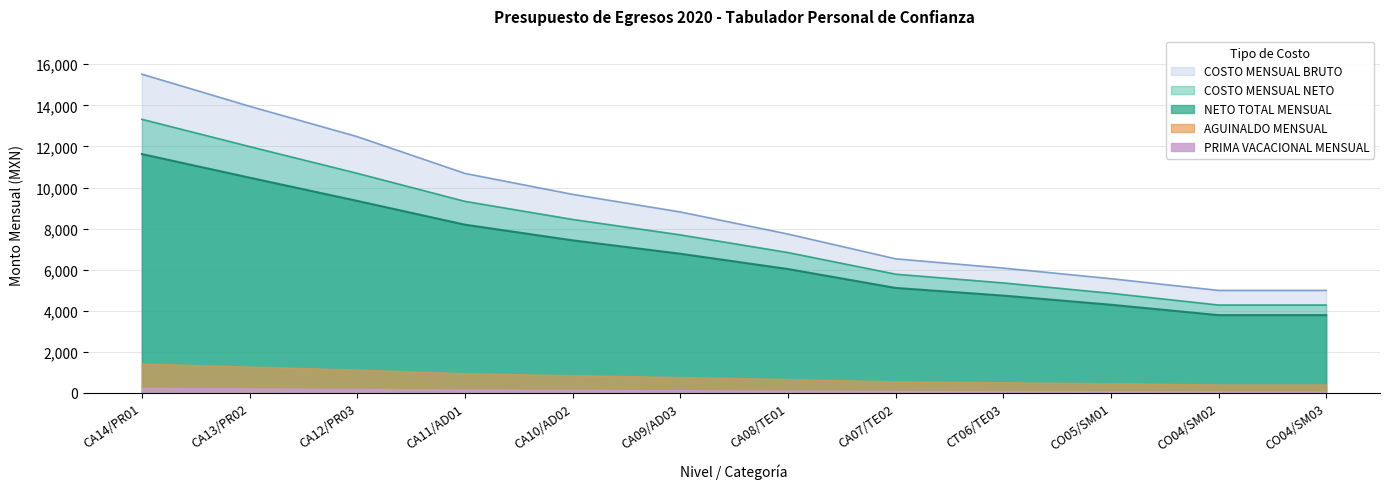

What position from the left is CO04/SM03?

12